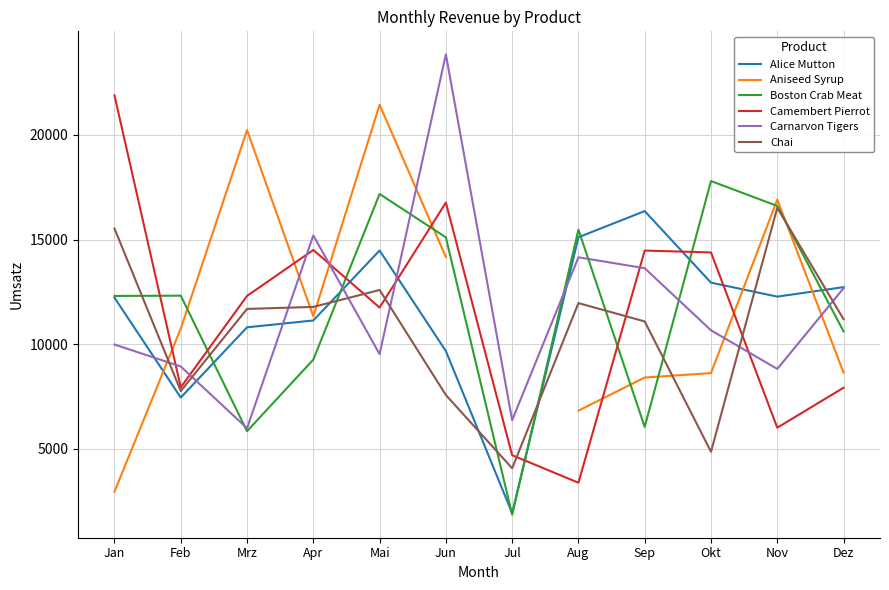

Between which two adjacent categories do Alice Mutton and Camembert Pierrot first intersect?

Apr and Mai